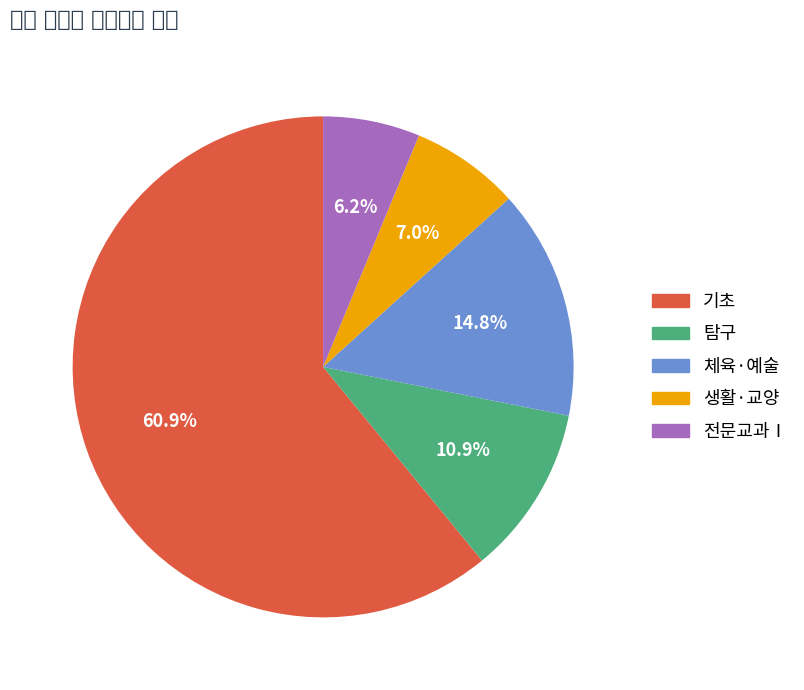

To the nearest percent, what is the difference between the largest and smallest slice percentages?

55%